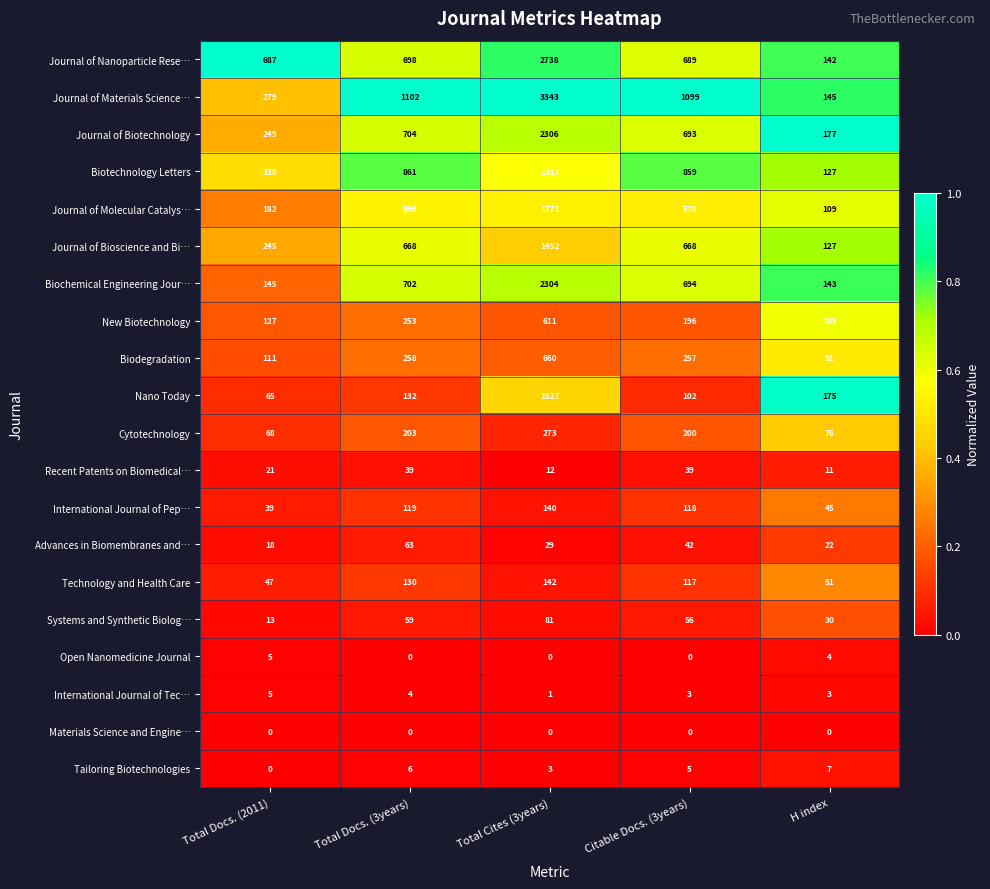

What is the average value of the Biodegradation series?

275